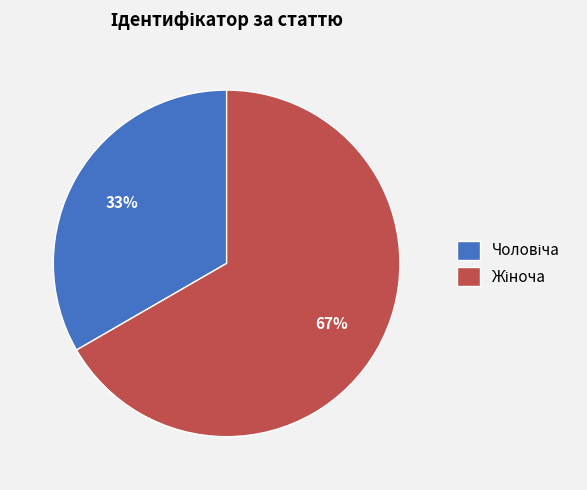

Is there a majority slice in this chart?

Yes